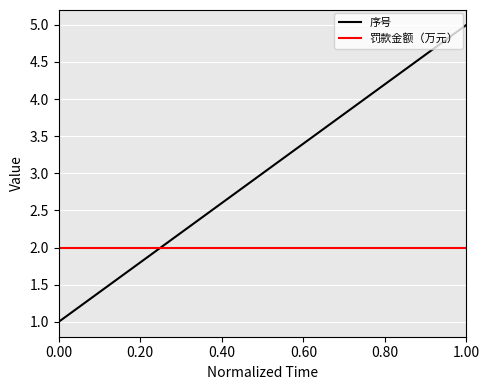

Which series has the widest spread of values?

序号